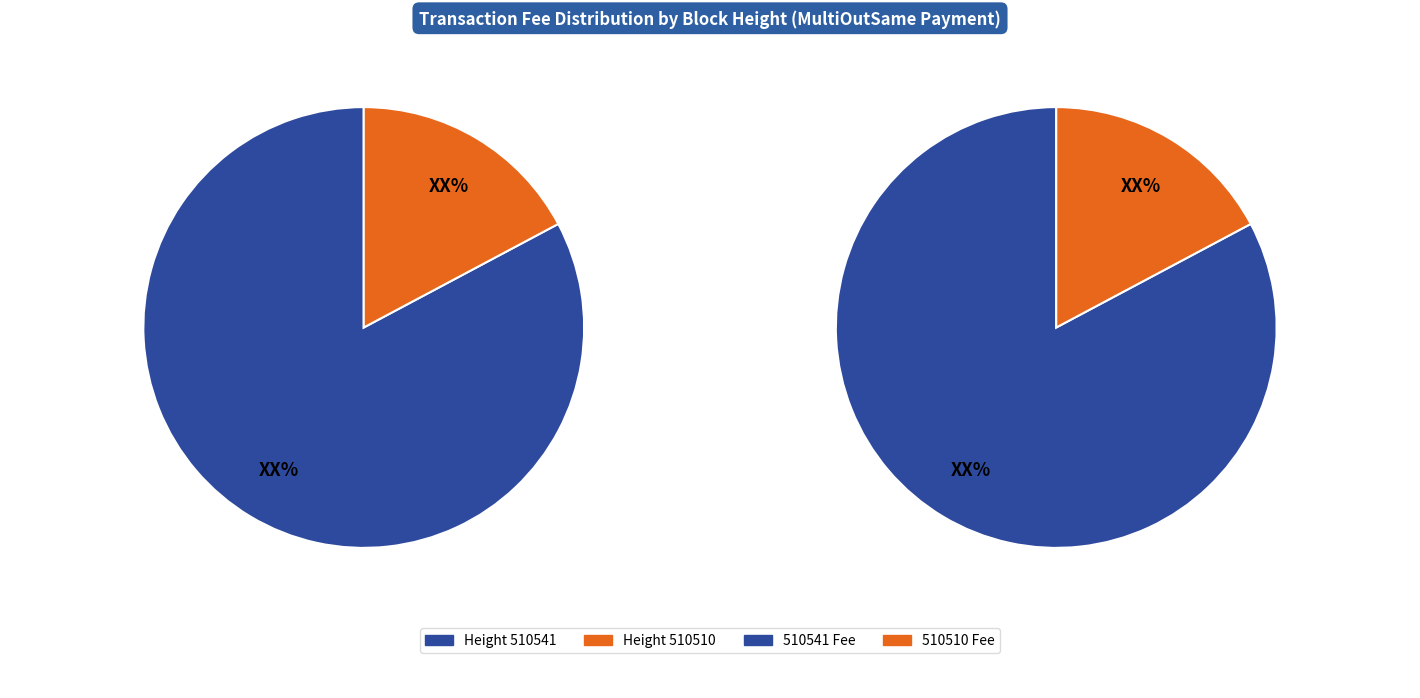

What is the change in value from 510541 to 510510?

-0.6